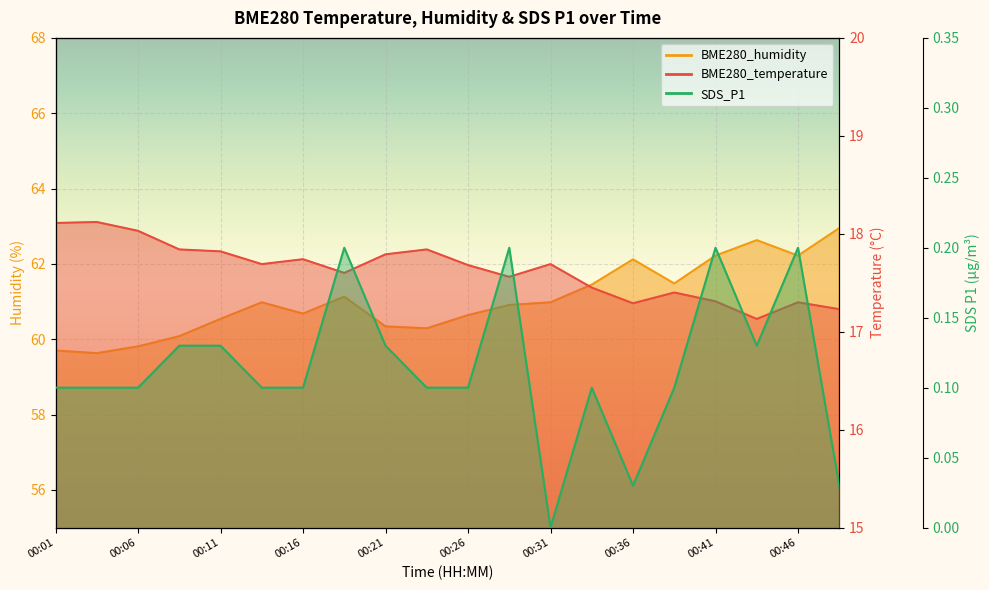

Is the value of BME280_humidity at 00:14 greater than the value of BME280_temperature at 00:19?

Yes